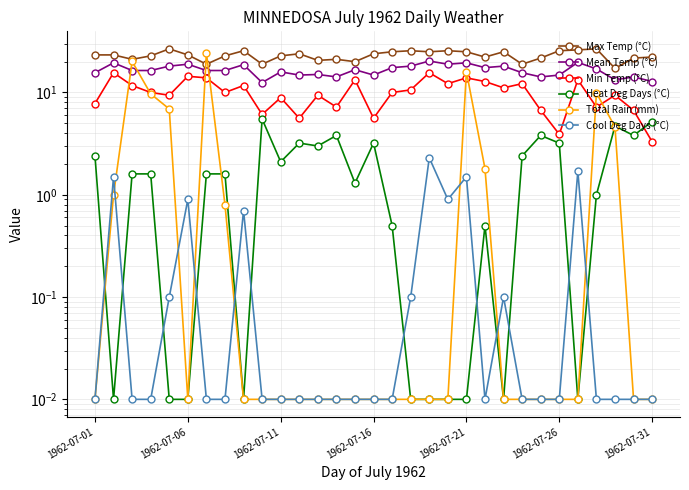

True or false: Min Temp (°C) and Total Rain (mm) cross at least once.

True